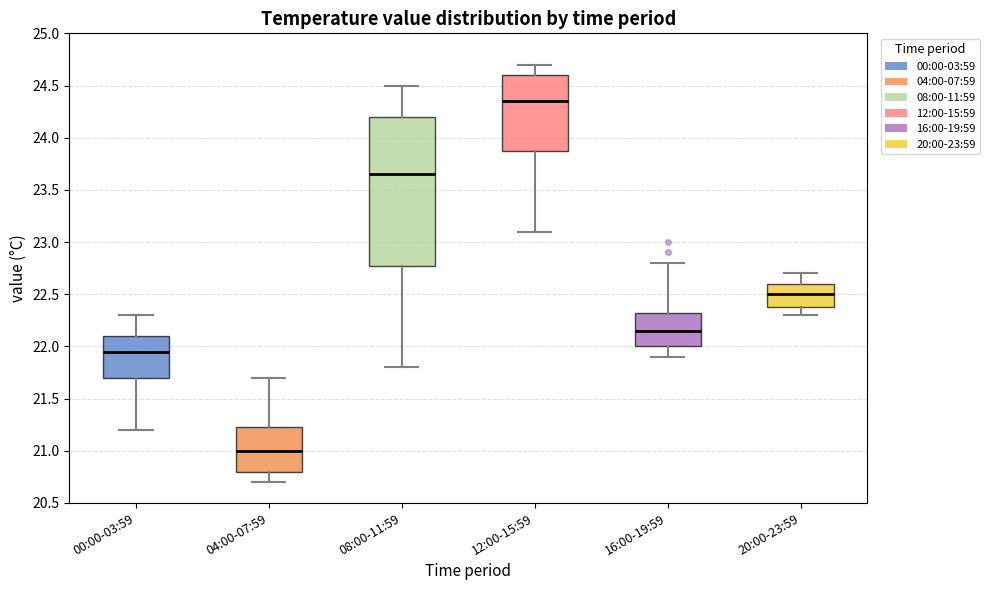

Reading left to right, transcribe this box plot: for each box, give where its median line is, the range the box spans, and where its two whiskers end, as read against the y-axis. The values are not printed on the chart, so give them approximately, as read against the axis.

00:00-03:59: median 21.95, box 21.70 to 22.10, whiskers 21.20 to 22.30
04:00-07:59: median 21.00, box 20.80 to 21.25, whiskers 20.70 to 21.70
08:00-11:59: median 23.65, box 22.80 to 24.20, whiskers 21.80 to 24.50
12:00-15:59: median 24.35, box 23.90 to 24.60, whiskers 23.10 to 24.70
16:00-19:59: median 22.15, box 22.00 to 22.35, whiskers 21.90 to 22.80
20:00-23:59: median 22.50, box 22.40 to 22.60, whiskers 22.30 to 22.70